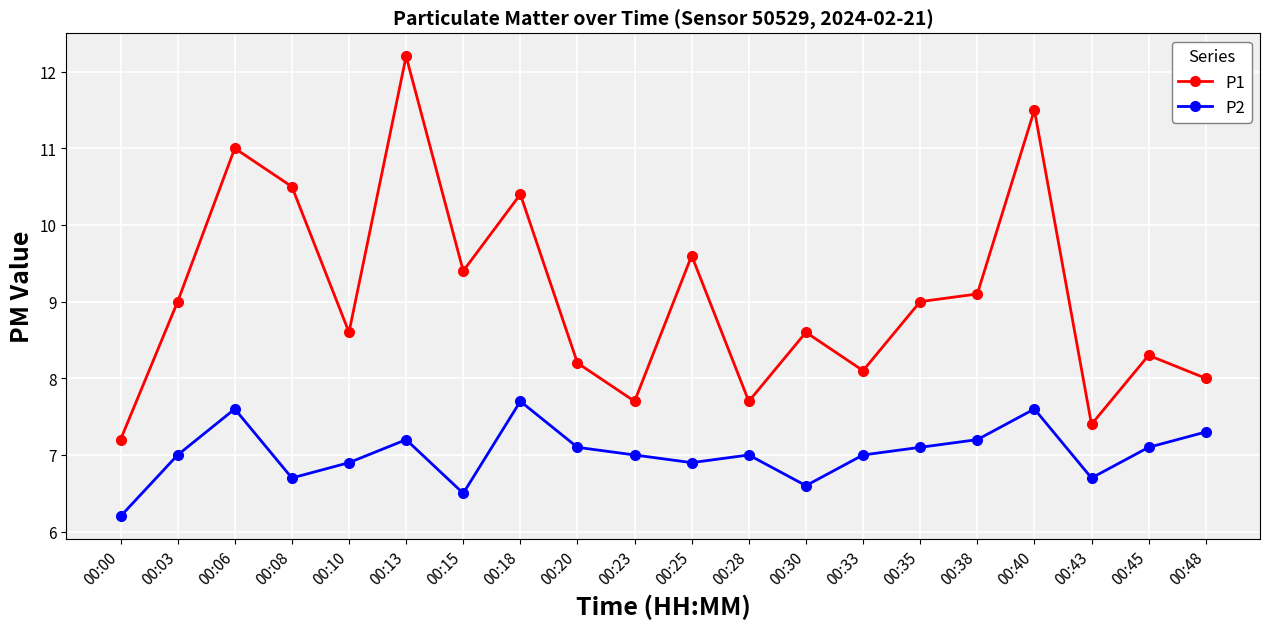

True or false: P2 and P1 intersect in this chart.

False